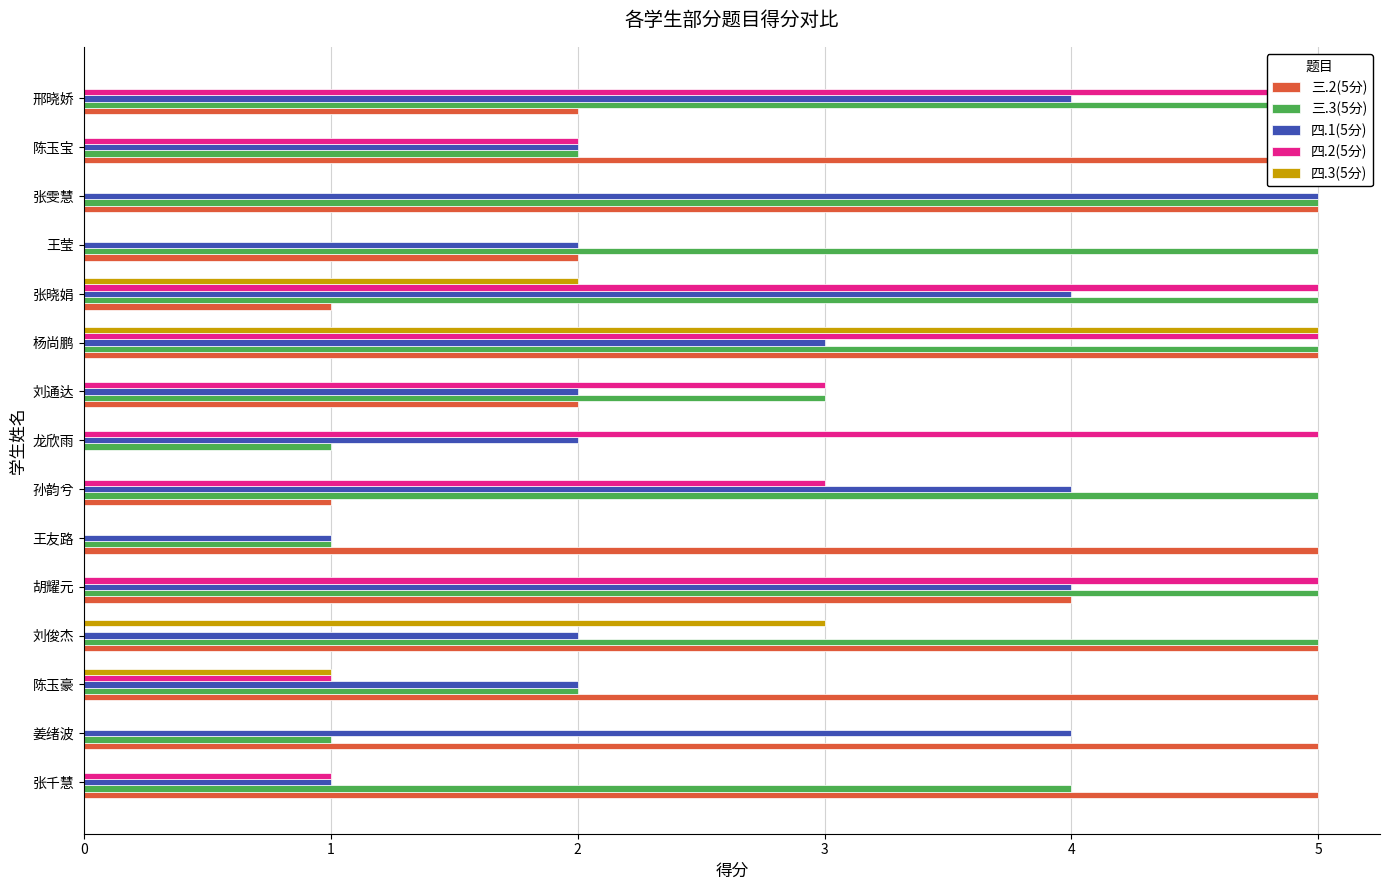

The value of 四.3(5分) at 邢晓娇 is 2. True or false?

False